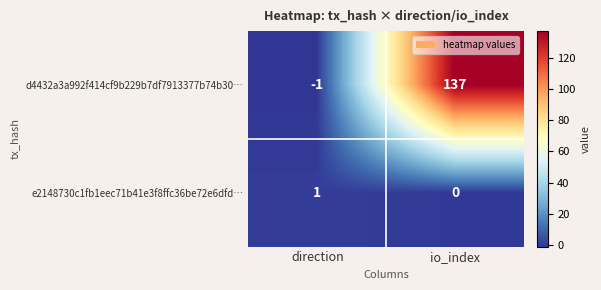

At how many categories does at least one series exceed 124?

1